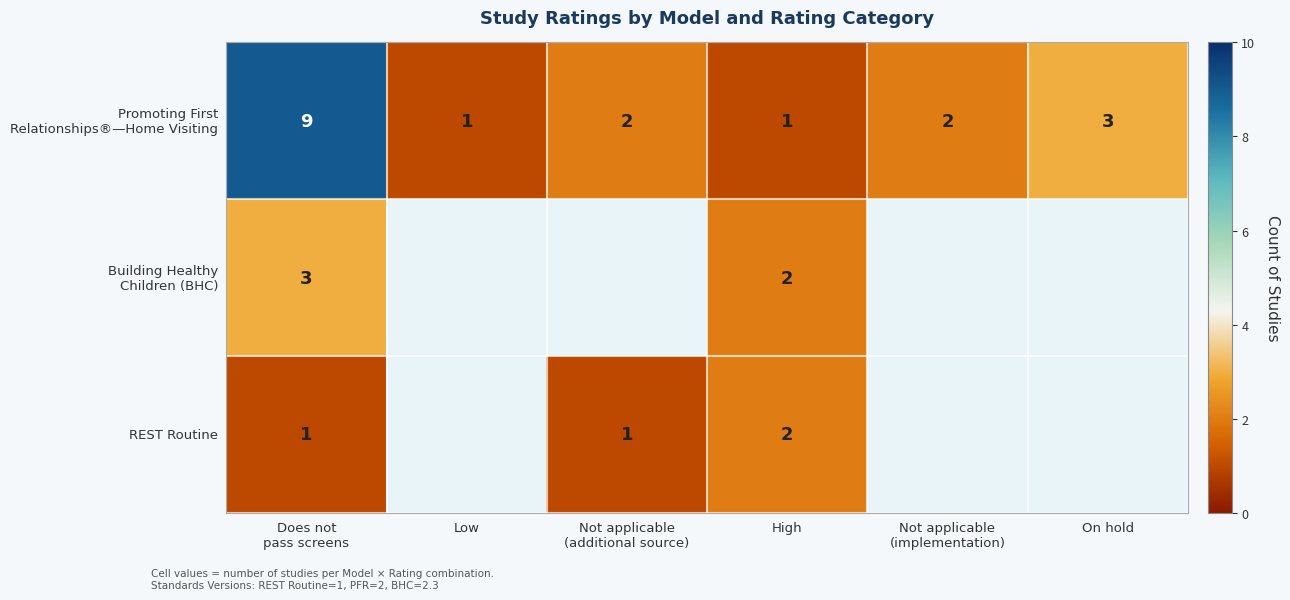

List the labels in order of Promoting First Relationships®—Home Visiting value, largest first.

Does not pass screens, On hold, Not applicable (additional source), Not applicable (implementation), Low, High